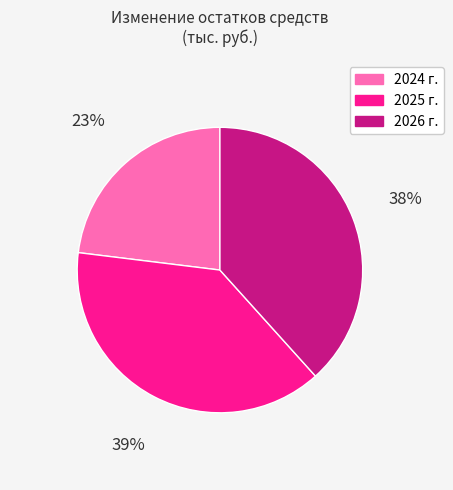

True or false: 2025 г. accounts for 44% of the total.

False